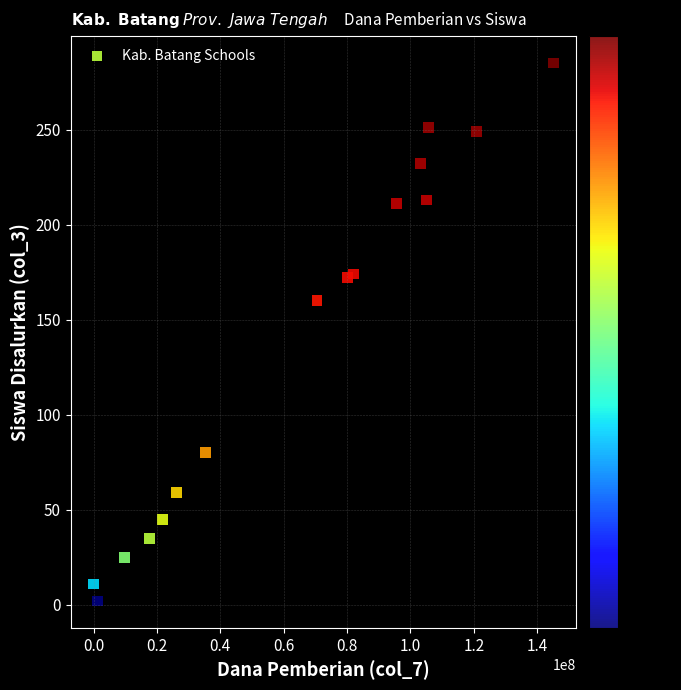

What Y value in the scatter plot is closest to 143?

160